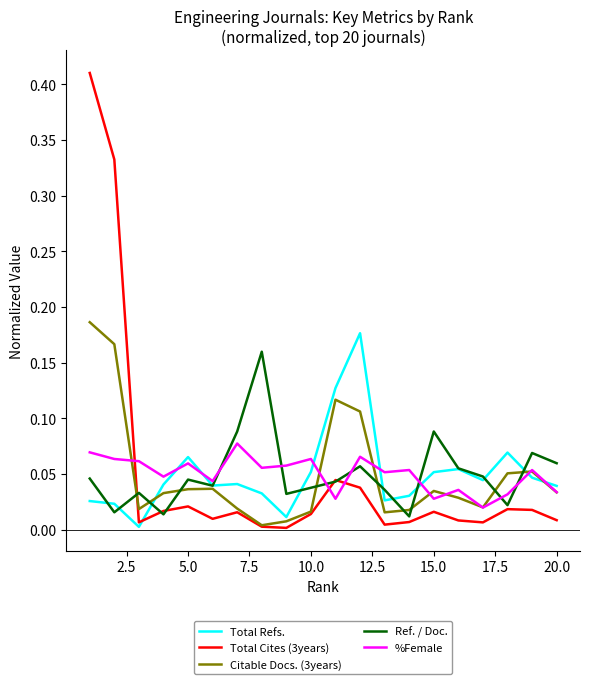

How many times do %Female and Total Cites (3years) cross each other?

3